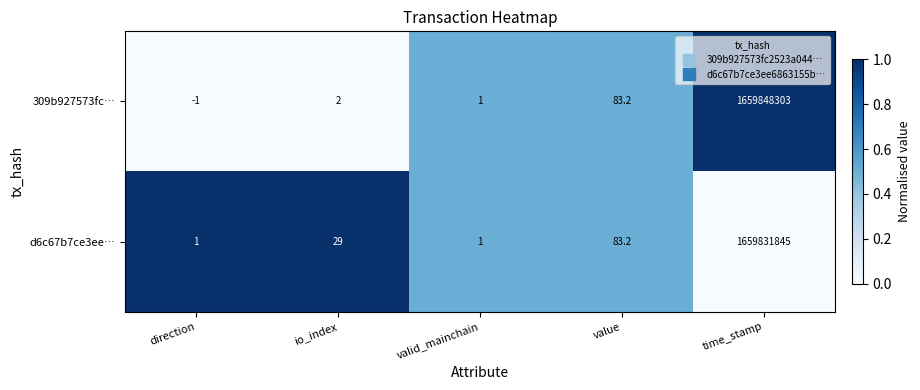

The value of d6c67b7ce3ee… at io_index is 16.0. True or false?

False